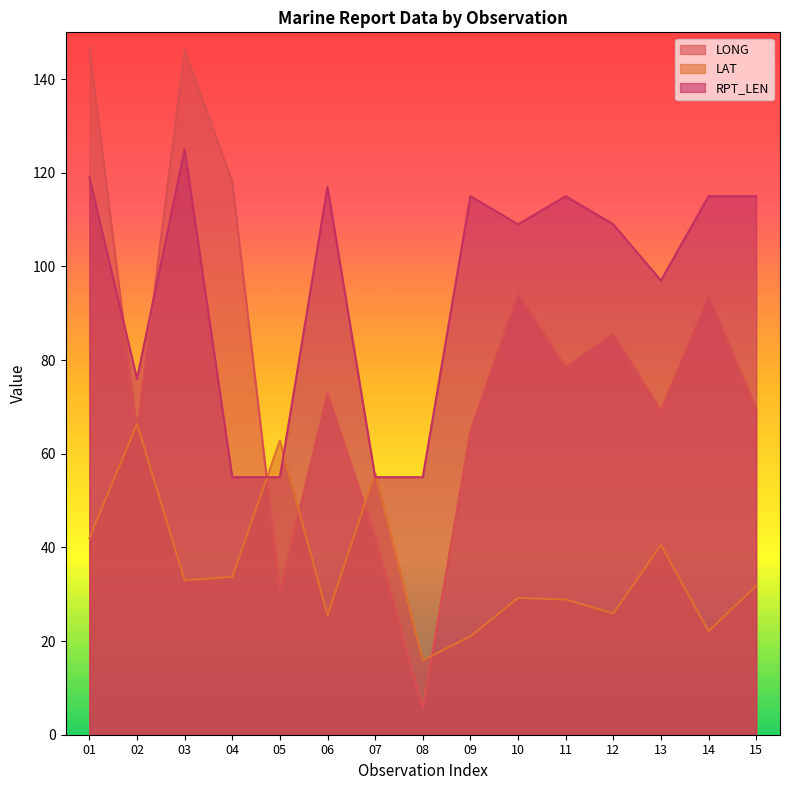

Which series changed the most between 09 and 10?

LONG